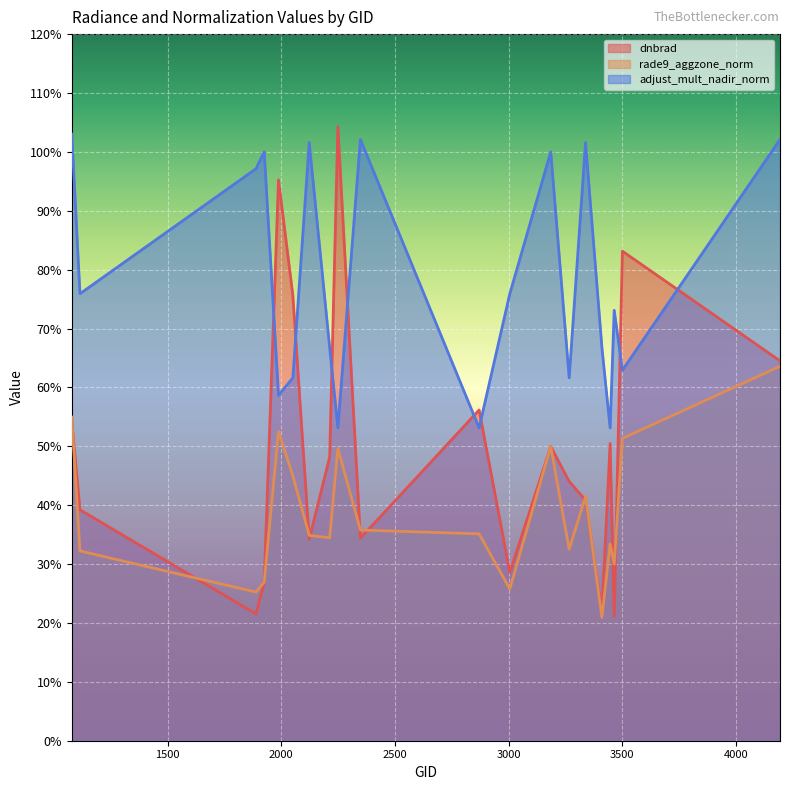

What is the total value across all series at 4193?

2.3